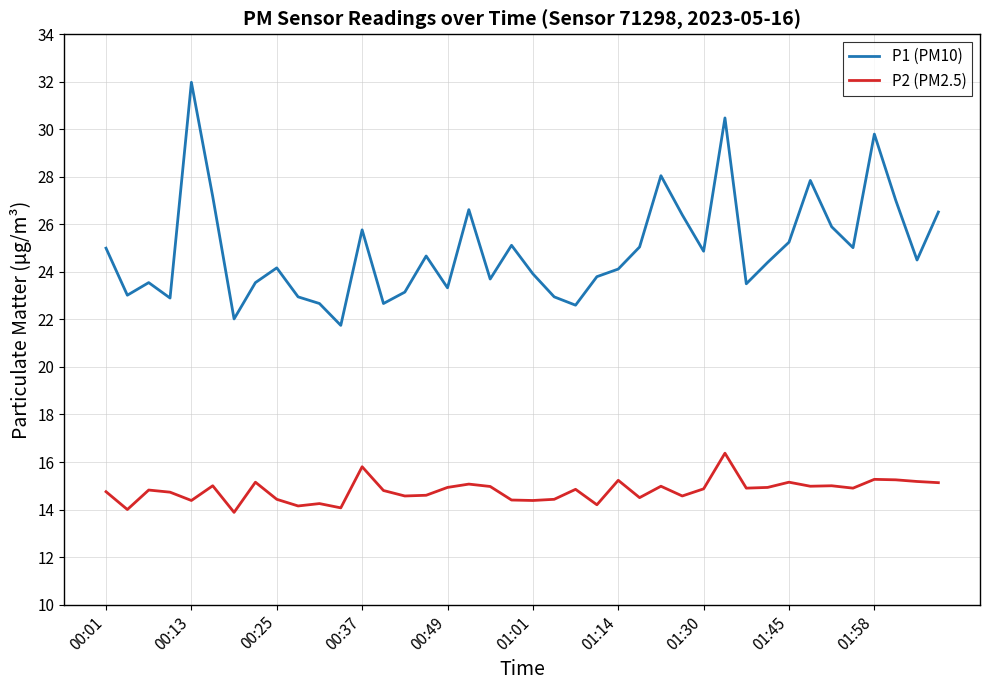

At how many categories does at least one series exceed 30?

2